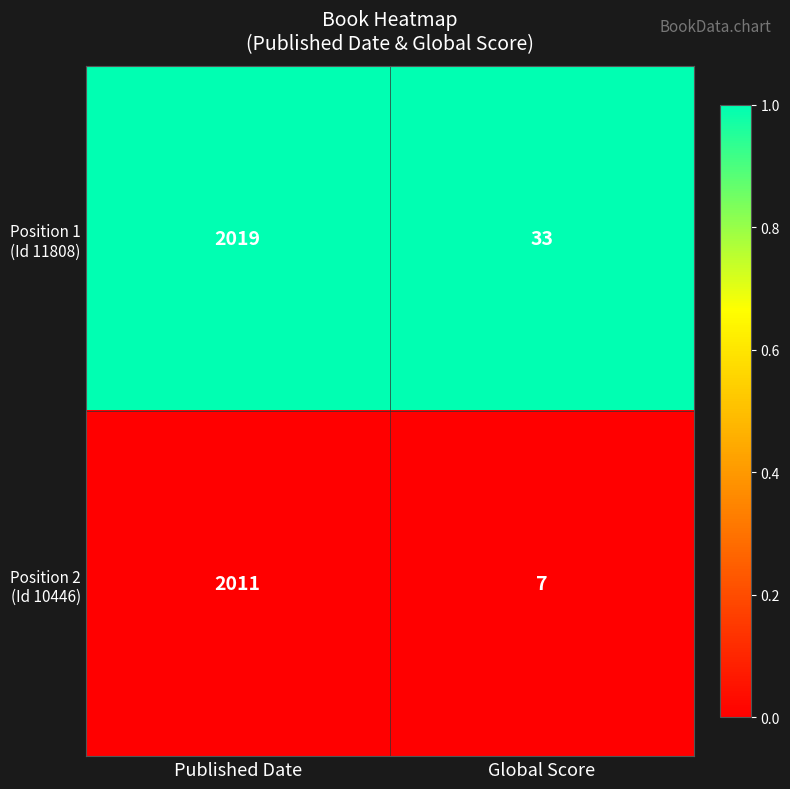

Which category has the highest value across all series?

Published Date